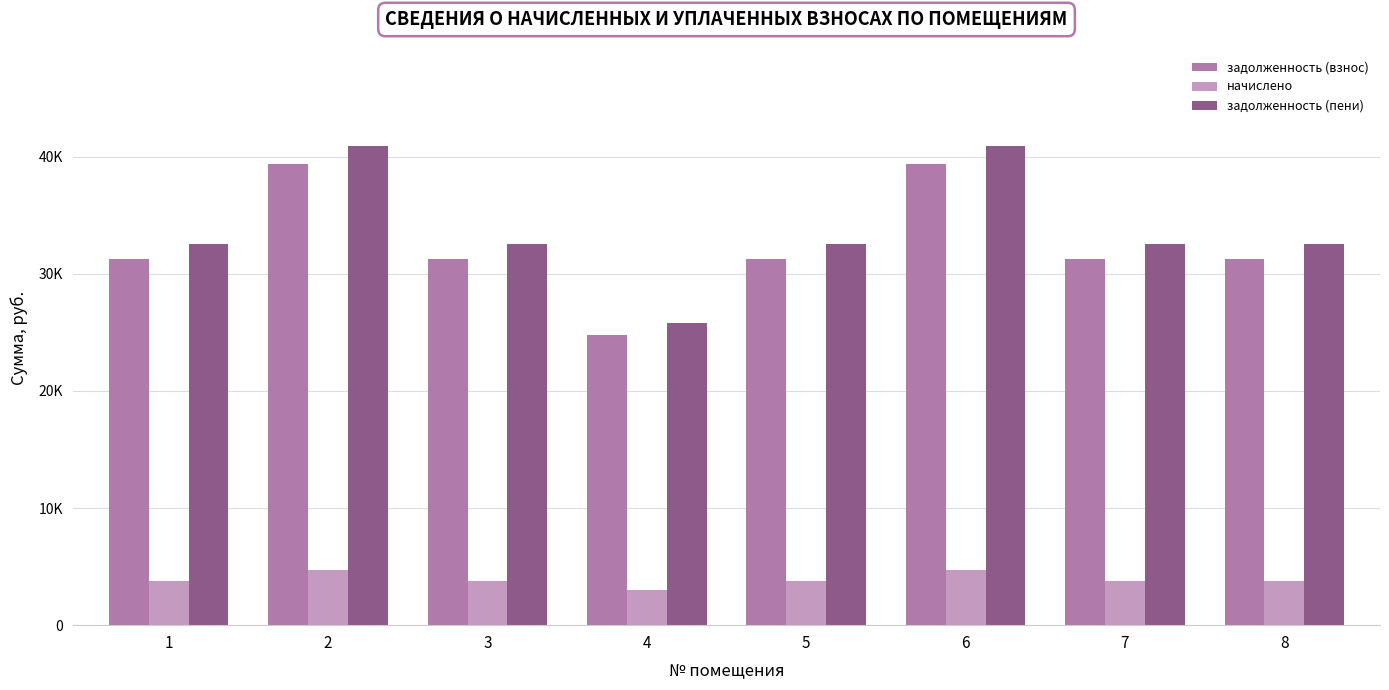

Which category has the lowest value in the задолженность (пени) series?

4